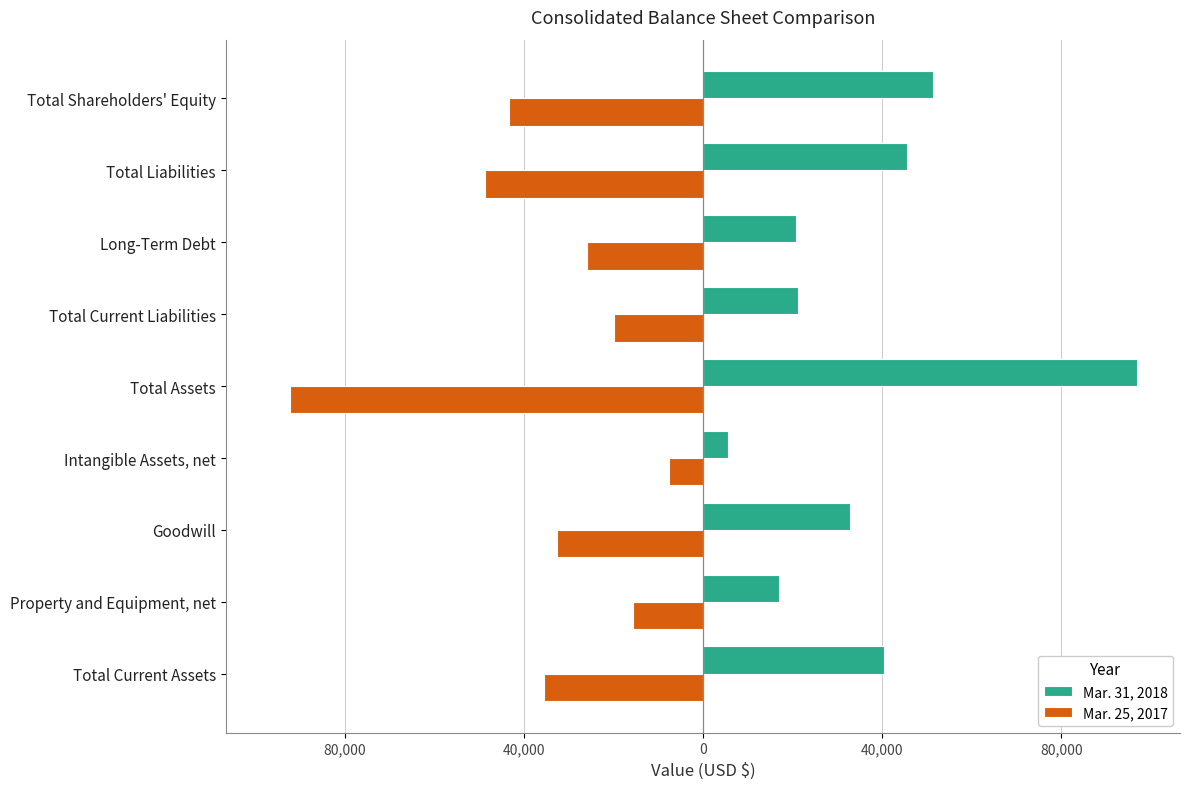

List the series in order of their peak value, highest first.

Mar. 31, 2018, Mar. 25, 2017